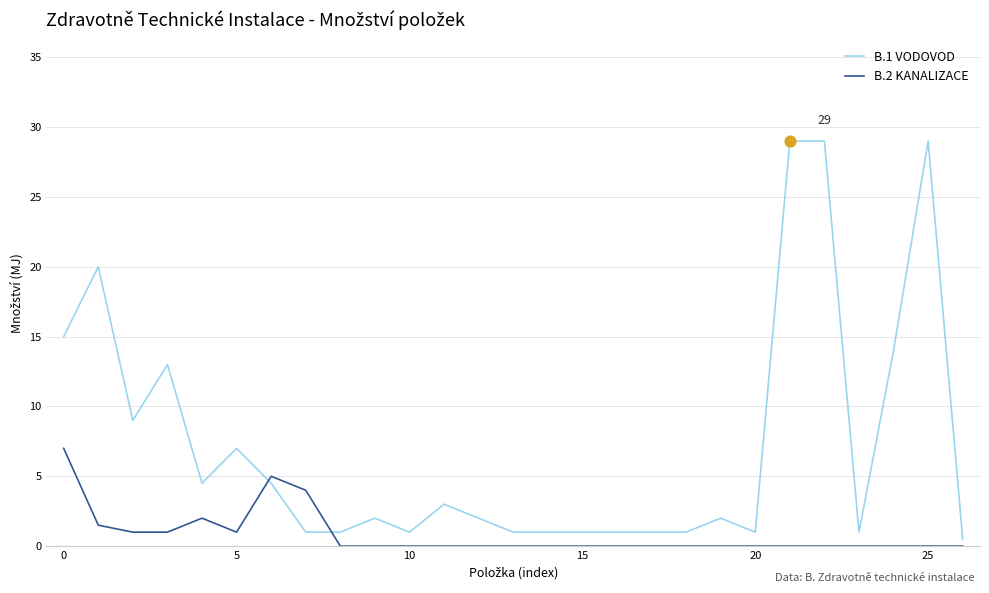

Which series has the largest total across all categories?

B.1 VODOVOD